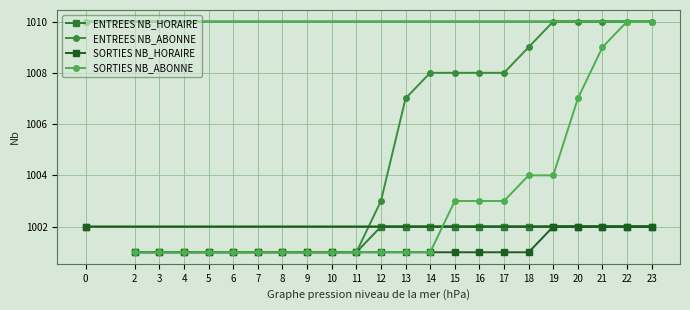

Reading left to right, list all the values displayed in this chart.

ENTREES NB_HORAIRE: 0=1002	2=1001	3=1001	4=1001	5=1001	6=1001	7=1001	8=1001	9=1001	10=1001	11=1001	12=1002	13=1002	14=1002	15=1002	16=1002	17=1002	18=1002	19=1002	20=1002	21=1002	22=1002	23=1002
ENTREES NB_ABONNE: 0=1010	2=1001	3=1001	4=1001	5=1001	6=1001	7=1001	8=1001	9=1001	10=1001	11=1001	12=1003	13=1007	14=1008	15=1008	16=1008	17=1008	18=1009	19=1010	20=1010	21=1010	22=1010	23=1010
SORTIES NB_HORAIRE: 0=1002	2=1001	3=1001	4=1001	5=1001	6=1001	7=1001	8=1001	9=1001	10=1001	11=1001	12=1001	13=1001	14=1001	15=1001	16=1001	17=1001	18=1001	19=1002	20=1002	21=1002	22=1002	23=1002
SORTIES NB_ABONNE: 0=1010	2=1001	3=1001	4=1001	5=1001	6=1001	7=1001	8=1001	9=1001	10=1001	11=1001	12=1001	13=1001	14=1001	15=1003	16=1003	17=1003	18=1004	19=1004	20=1007	21=1009	22=1010	23=1010